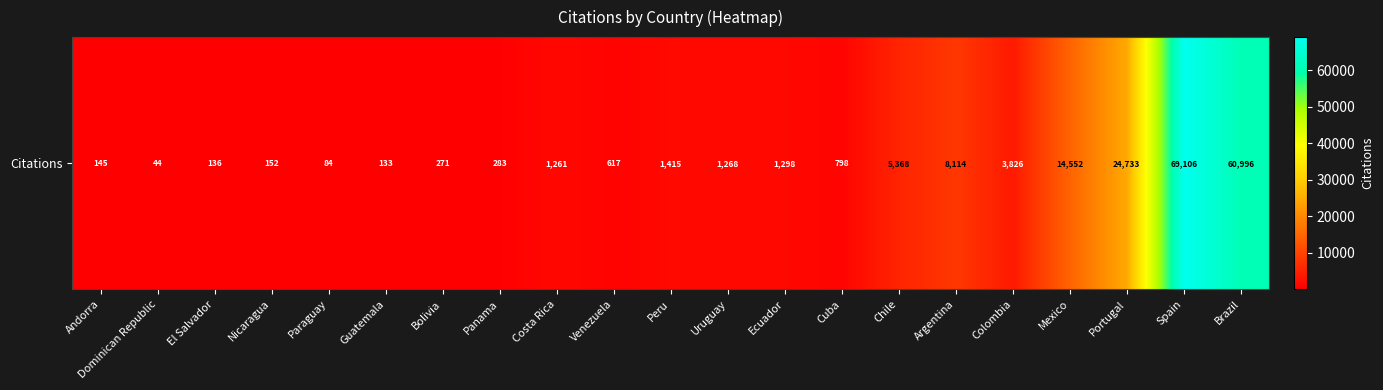

What is the sum of all values?

194600